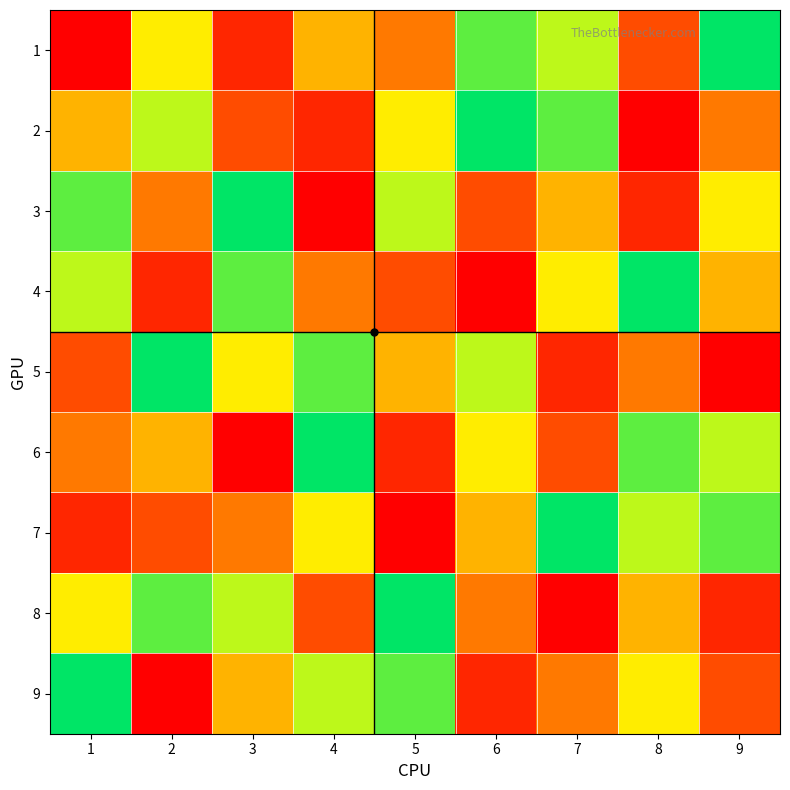

At which category is the sum across all series the highest?

1